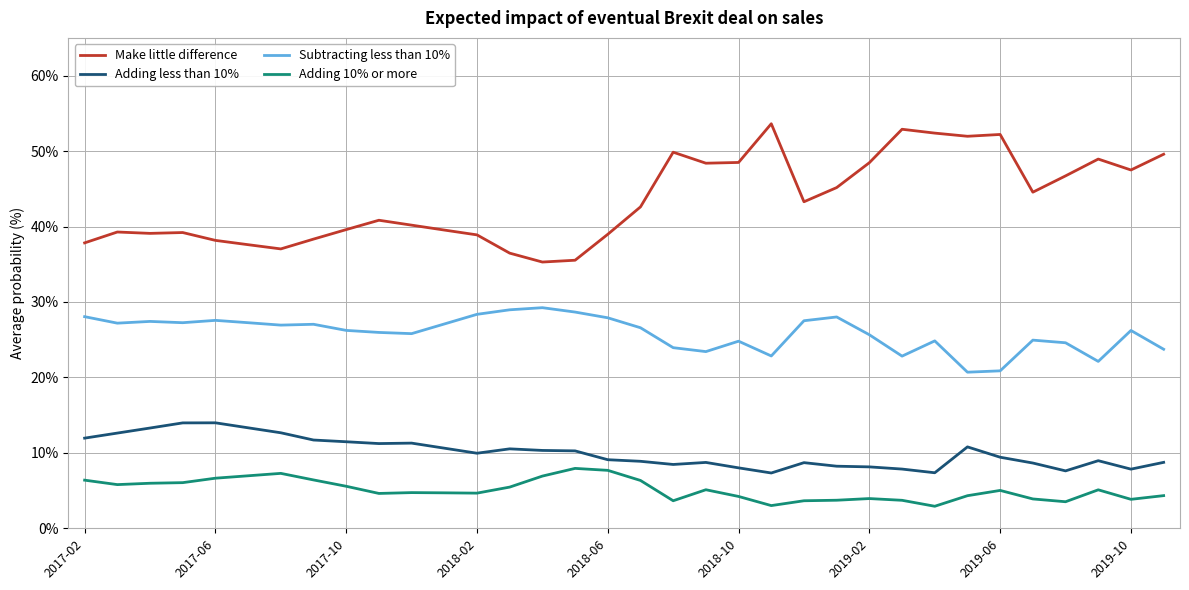

True or false: Adding less than 10% and Make little difference cross at least once.

False